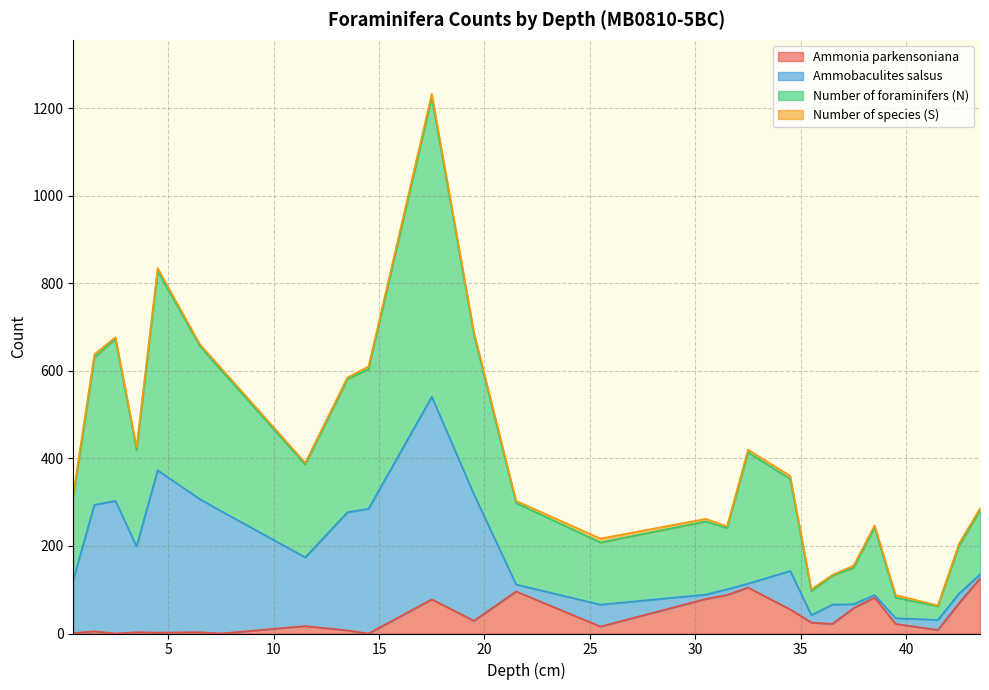

Does the chart display data point markers on the line(s)?

No